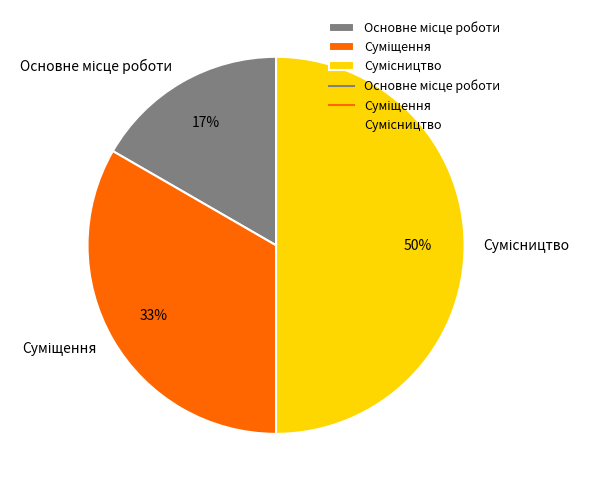

To the nearest percent, what is the difference between the largest and smallest slice percentages?

33%